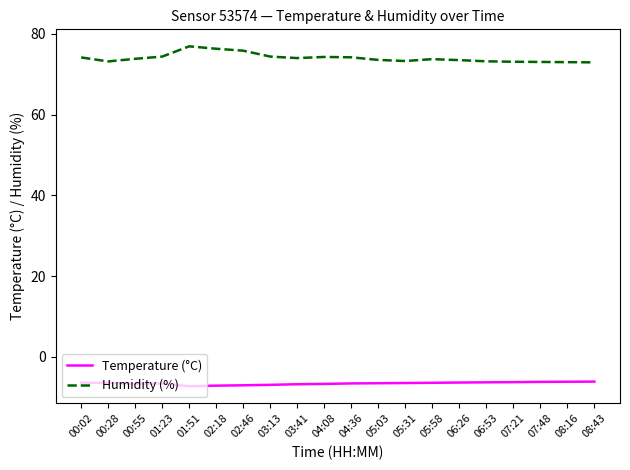

What is the spread (max minus min) of values at 00:02?

80.6